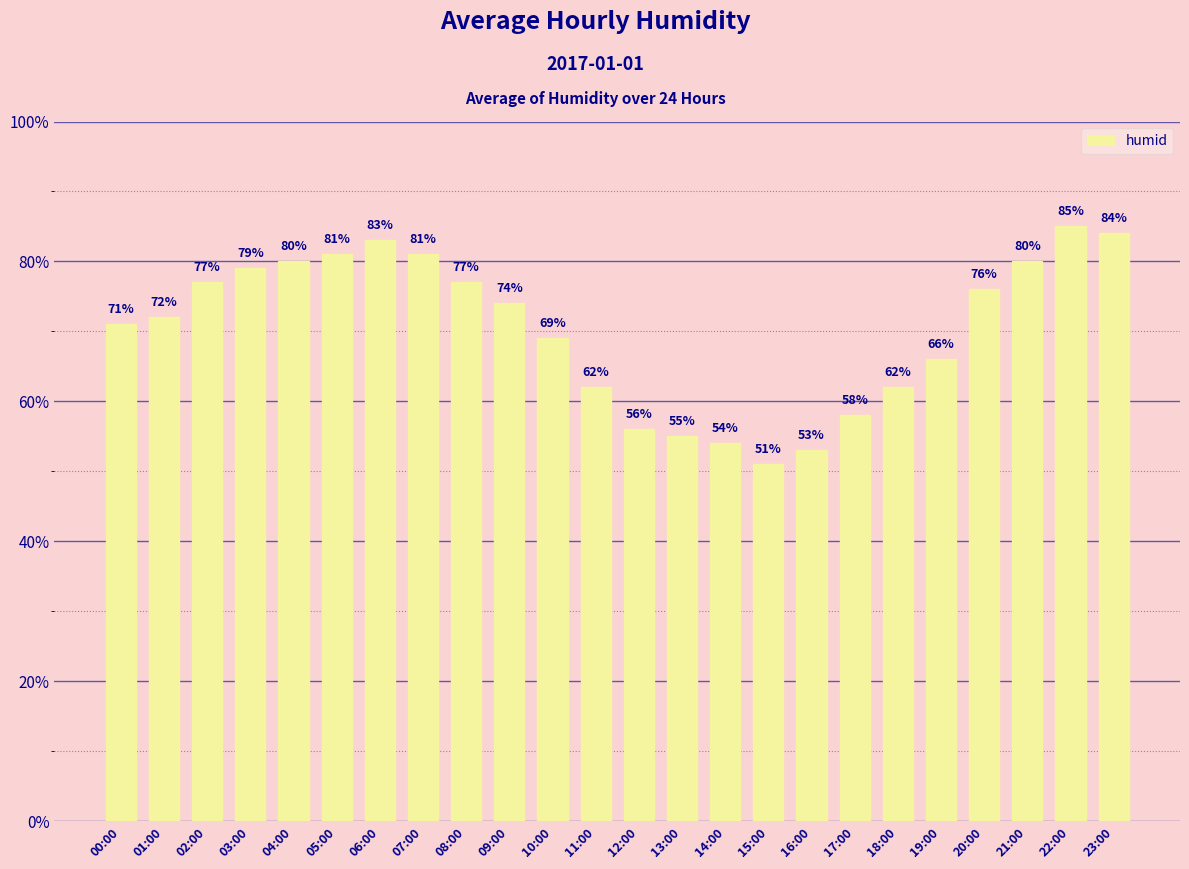

What is the label of the 23rd bar from the left?

22:00